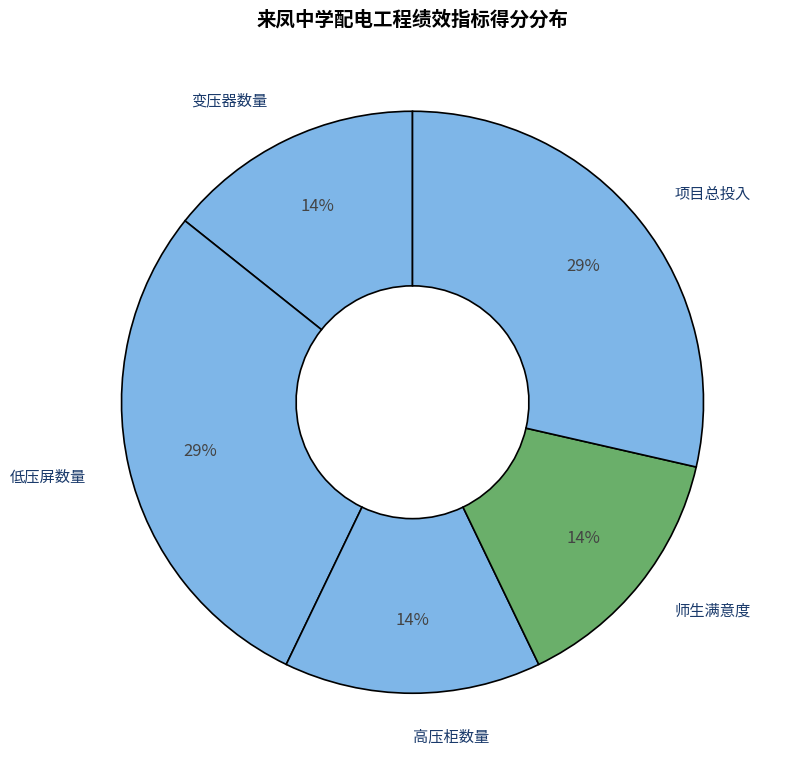

Does 低压屏数量 account for over 50% of the chart?

No